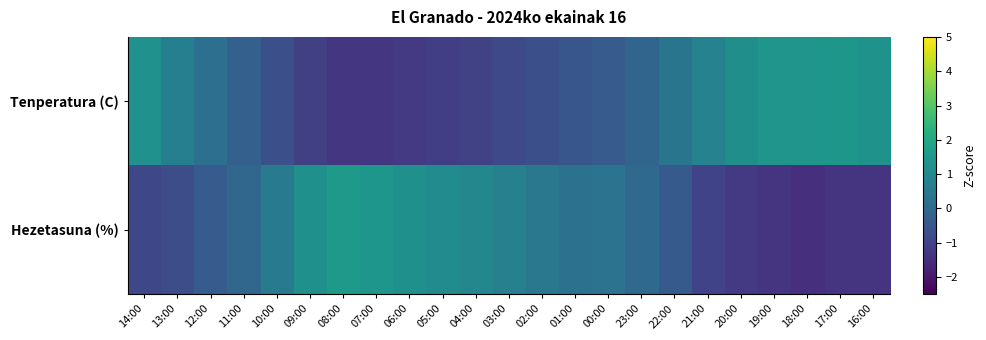

How many series are shown in this chart?

2